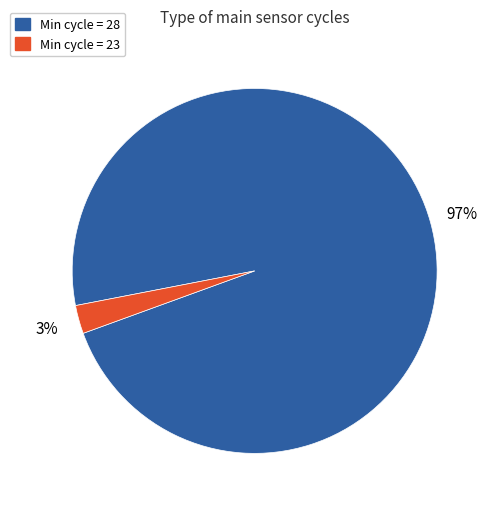

To the nearest percent, what is the average slice percentage?

50%